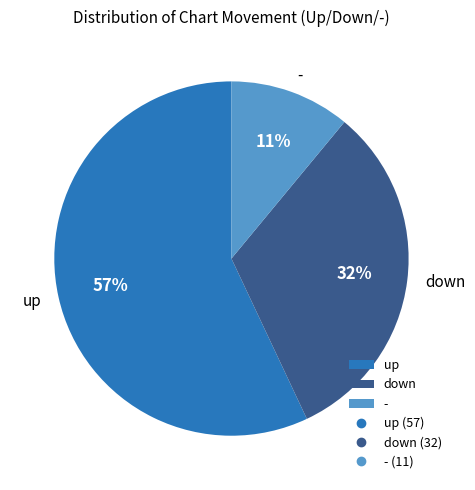

Is there a majority slice in this chart?

Yes